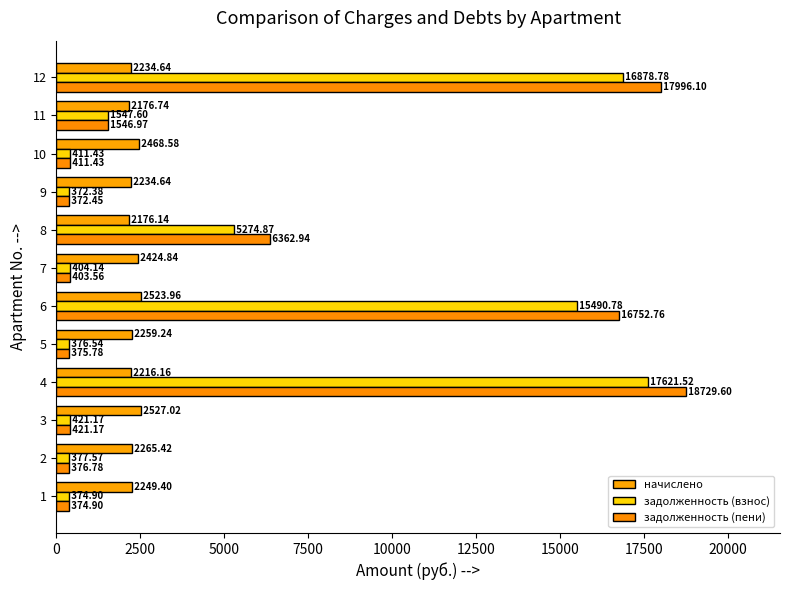

What is the lowest value of the задолженность (взнос) series?

372.4